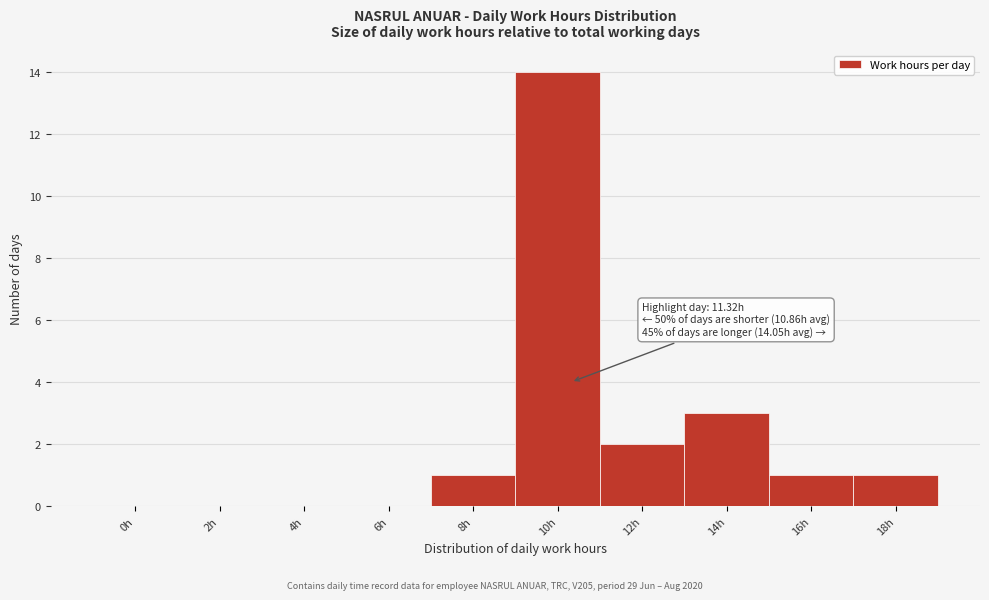

Reading left to right, transcribe all the data shown in this chart.

0h=0	2h=0	4h=0	6h=0	8h=1	10h=14	12h=2	14h=3	16h=1	18h=1